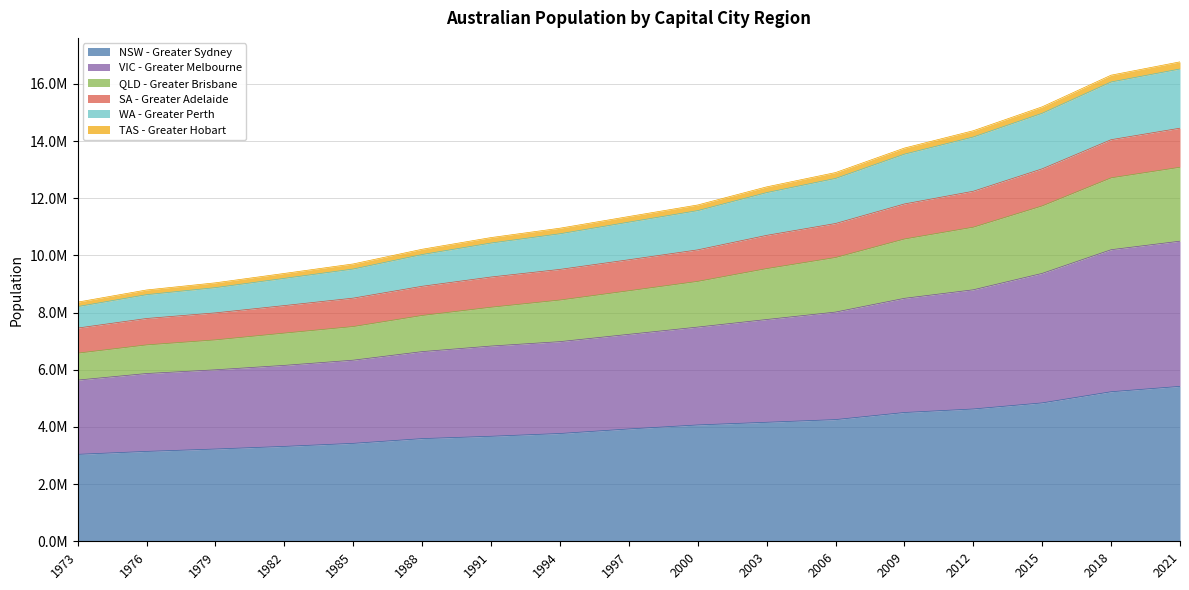

Which has a higher value, 2000 or 1994?

2000